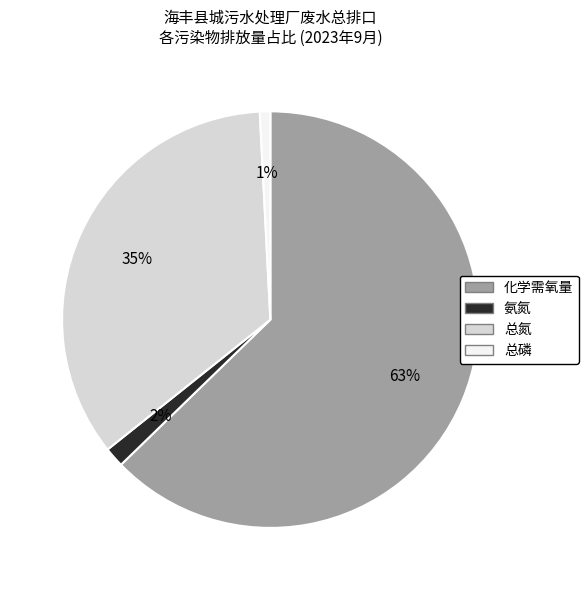

Does any single category account for the majority?

Yes